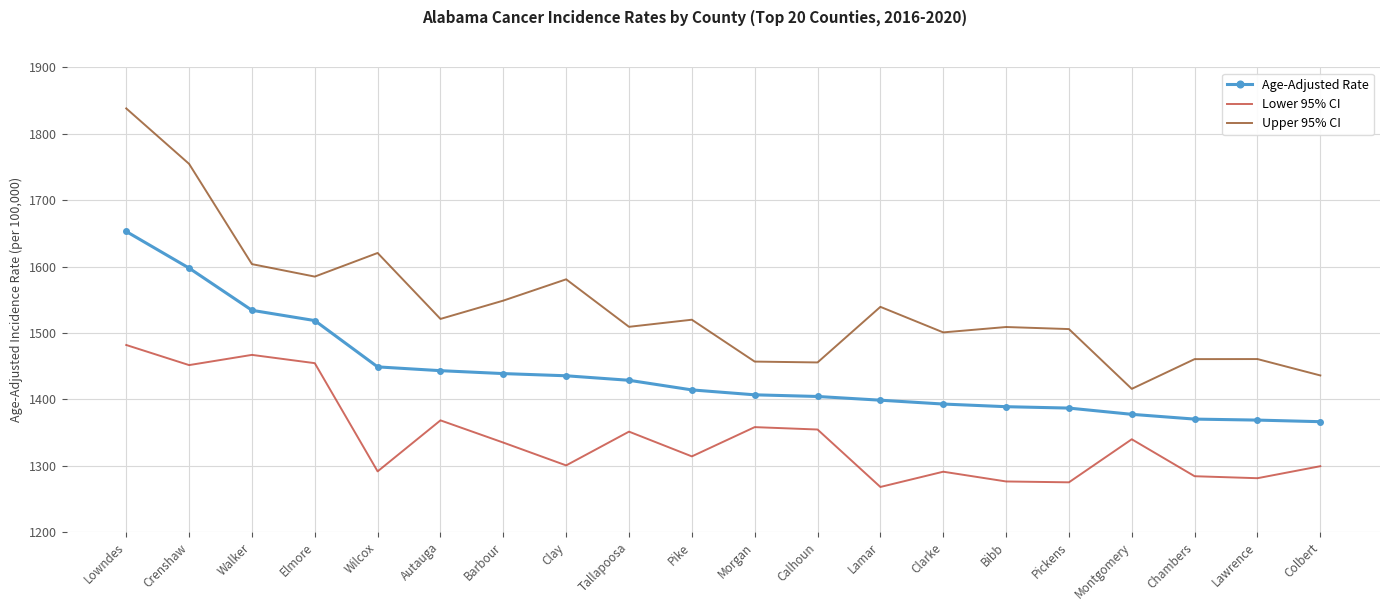

At which label does Lower 95% CI reach its minimum?

Lamar